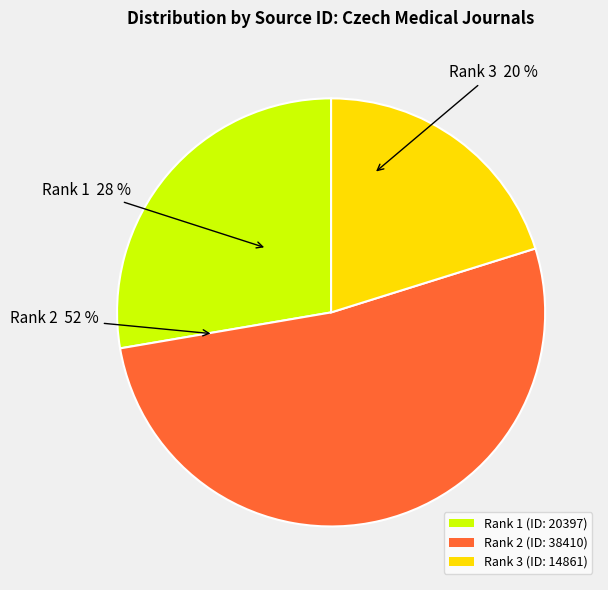

Count the number of slices in the pie.

3